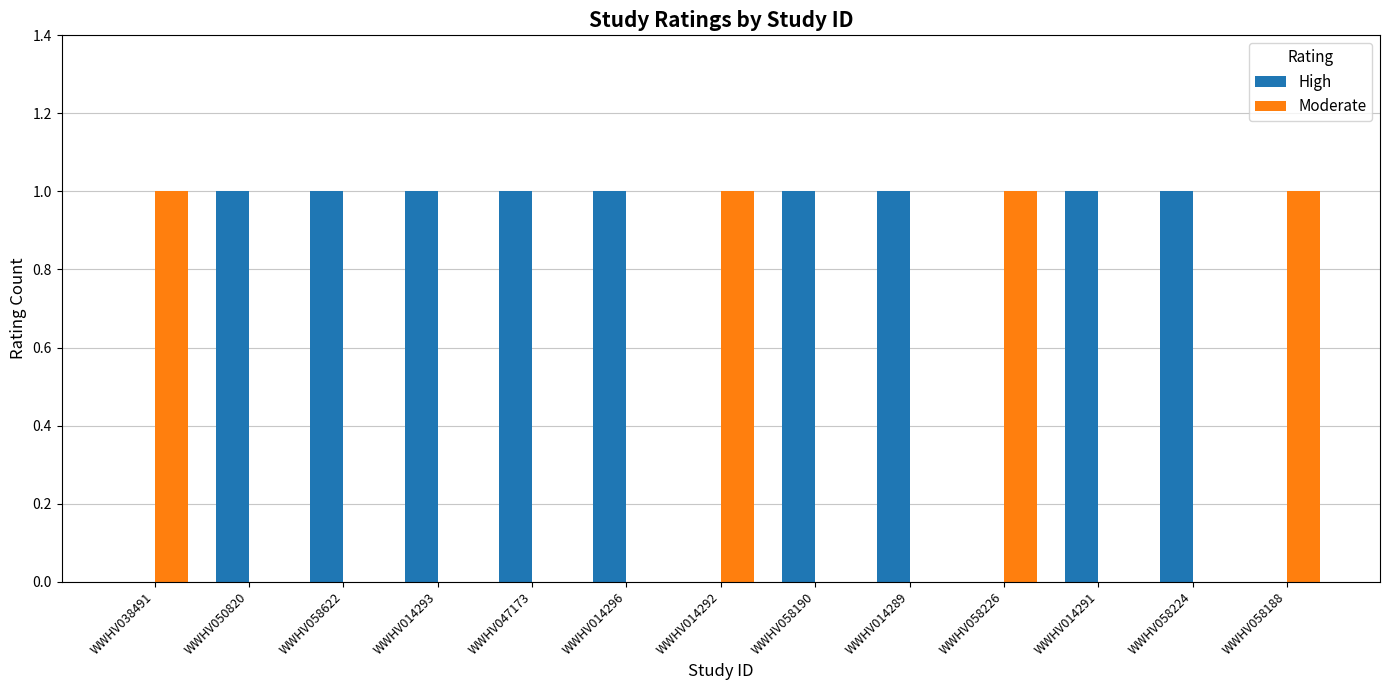

What is the sum of all High values?

9